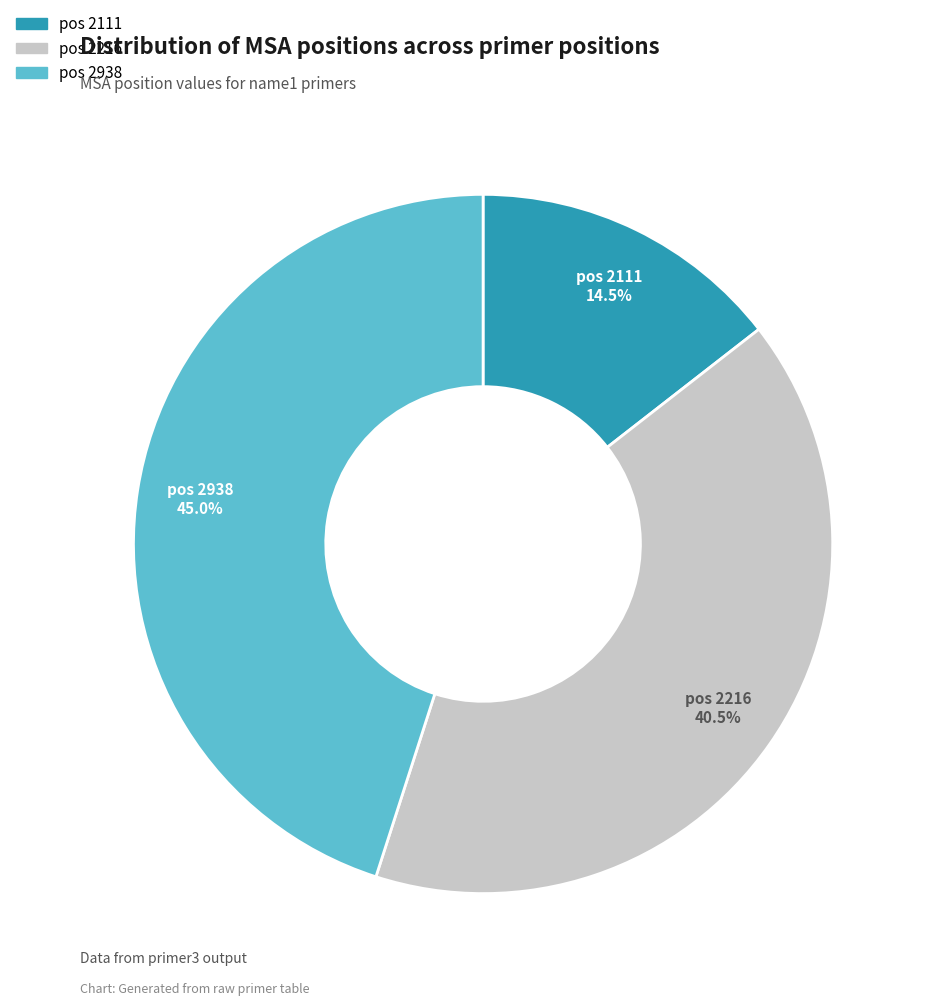

Is there a majority slice in this chart?

No